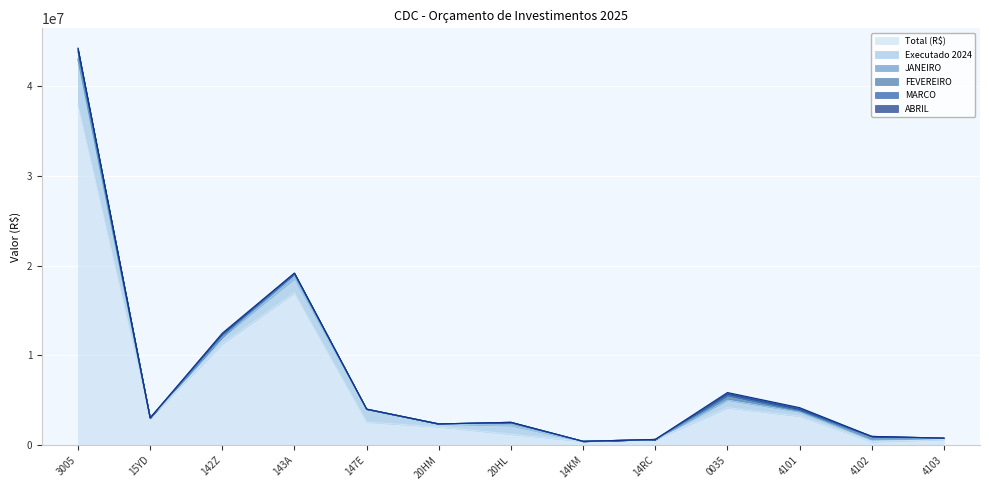

What position from the left is 14KM?

8